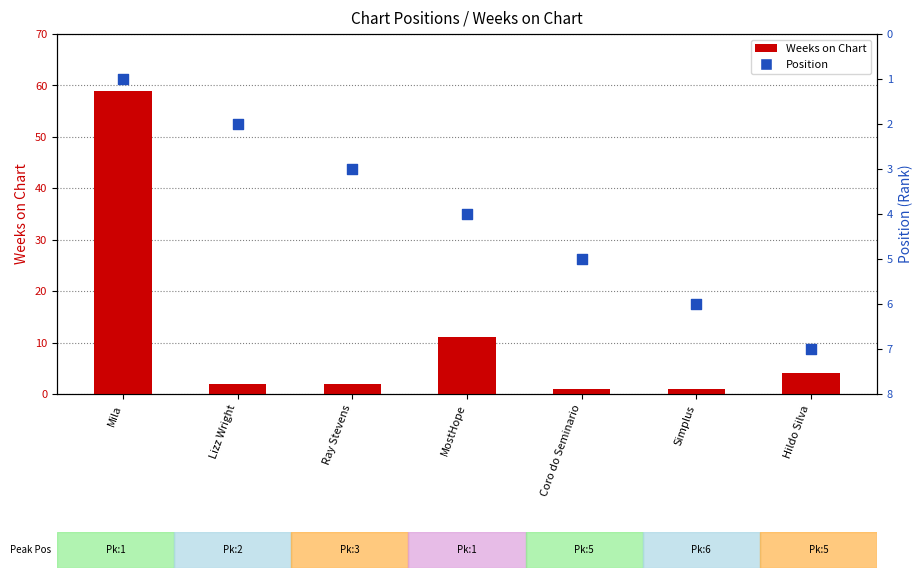

Which series has the largest total across all categories?

Weeks on Chart